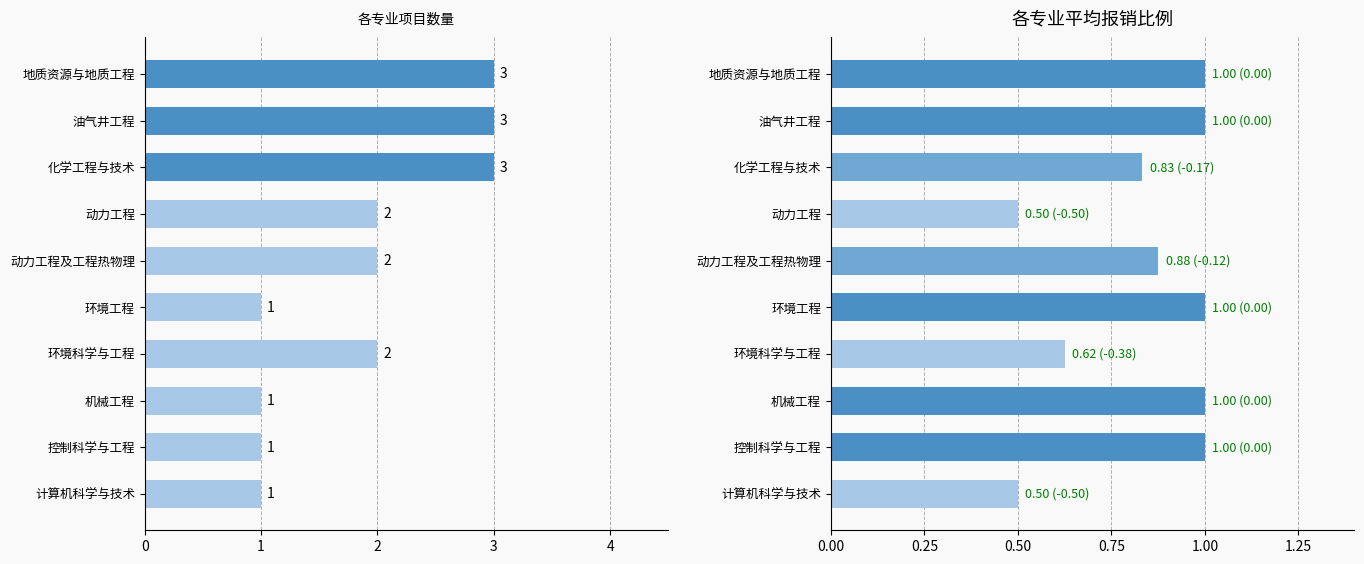

How many values in the 项目数量 series exceed 2?

3